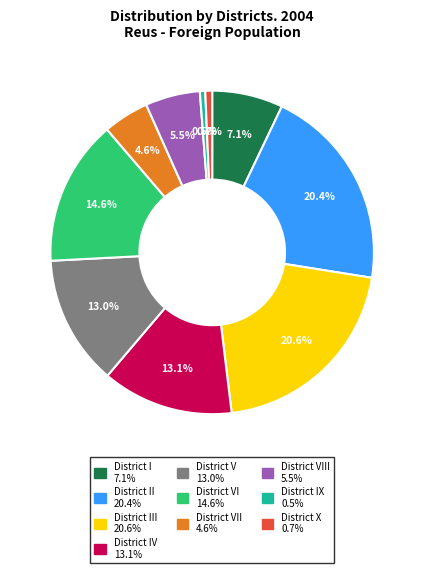

How many slices are in this pie chart?

10